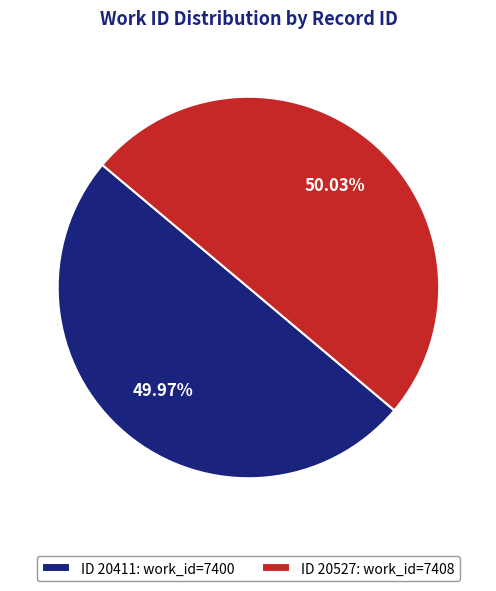

Is the sum of ID 20527: work_id=7408 and ID 20411: work_id=7400 greater than half?

Yes